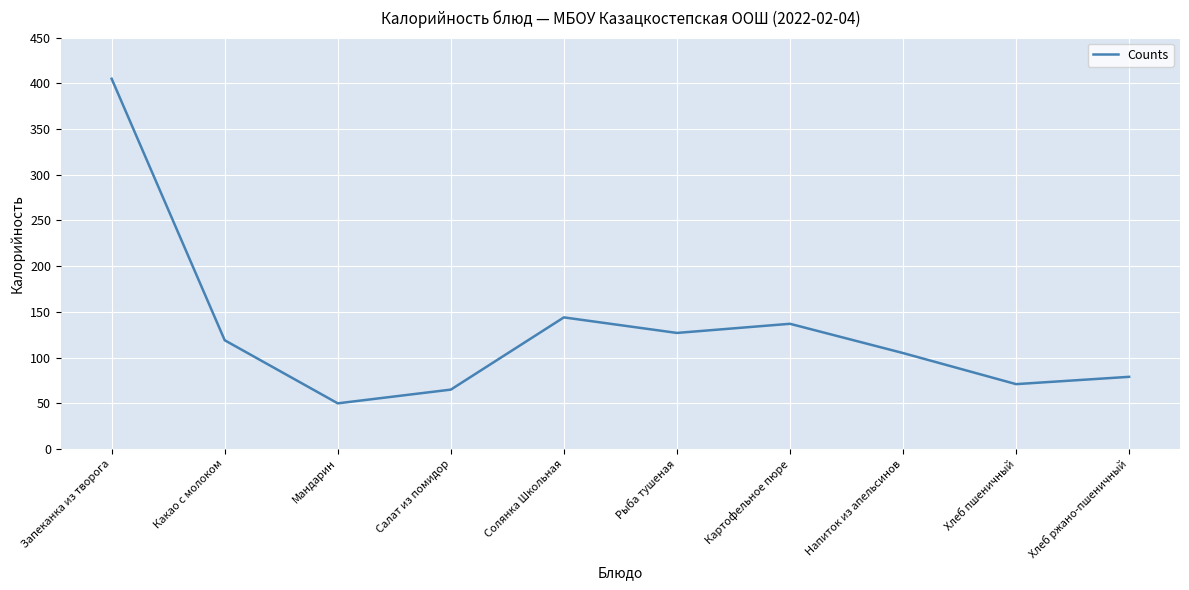

What is the difference between the maximum and minimum values?

355